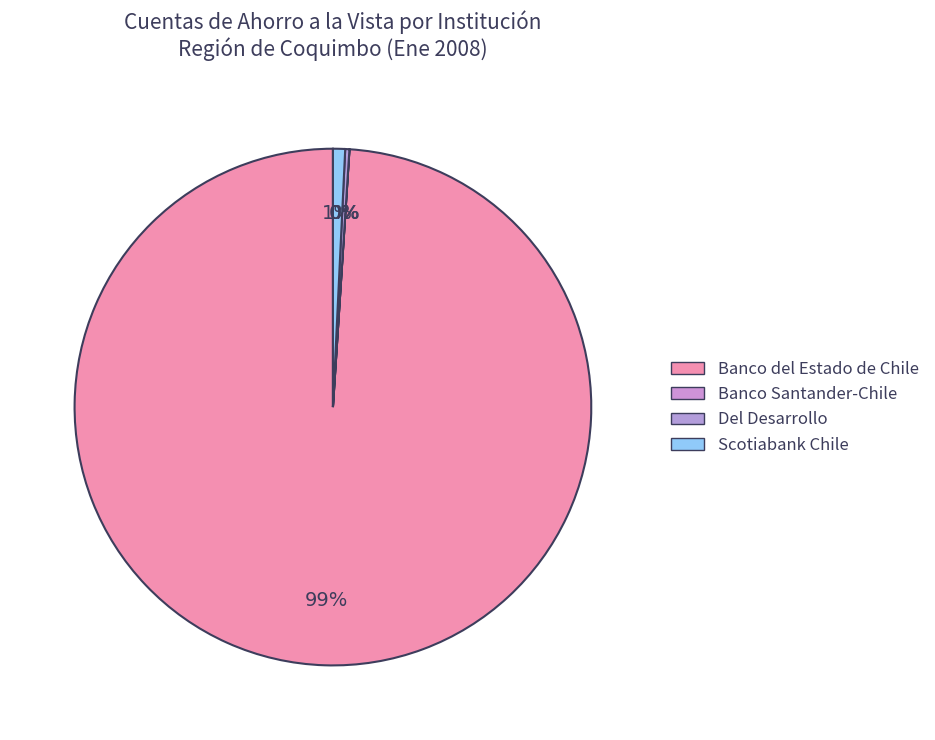

To the nearest percent, what percentage of the pie is Scotiabank Chile?

1%